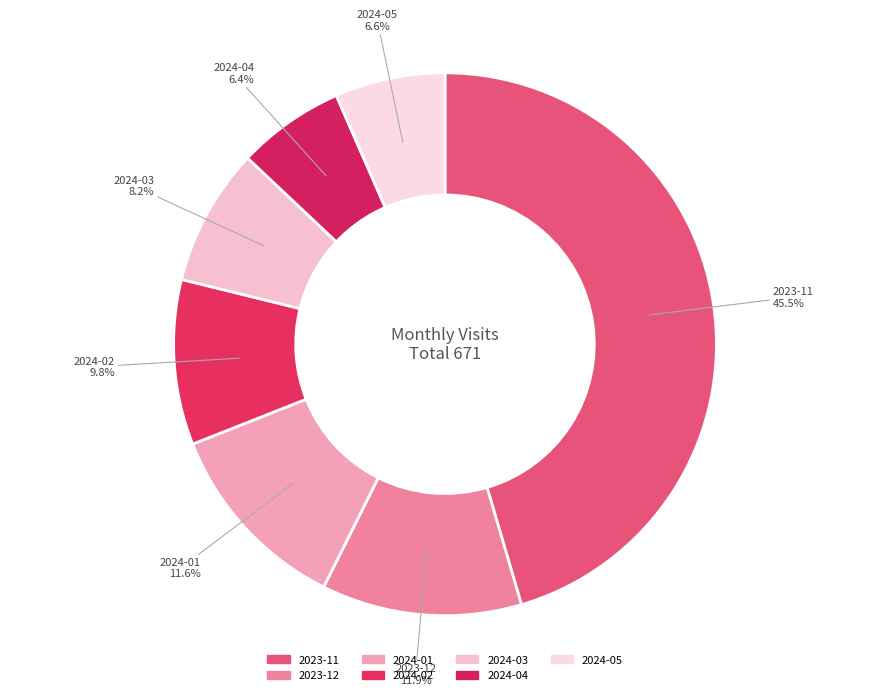

How many segments does this pie chart have?

7